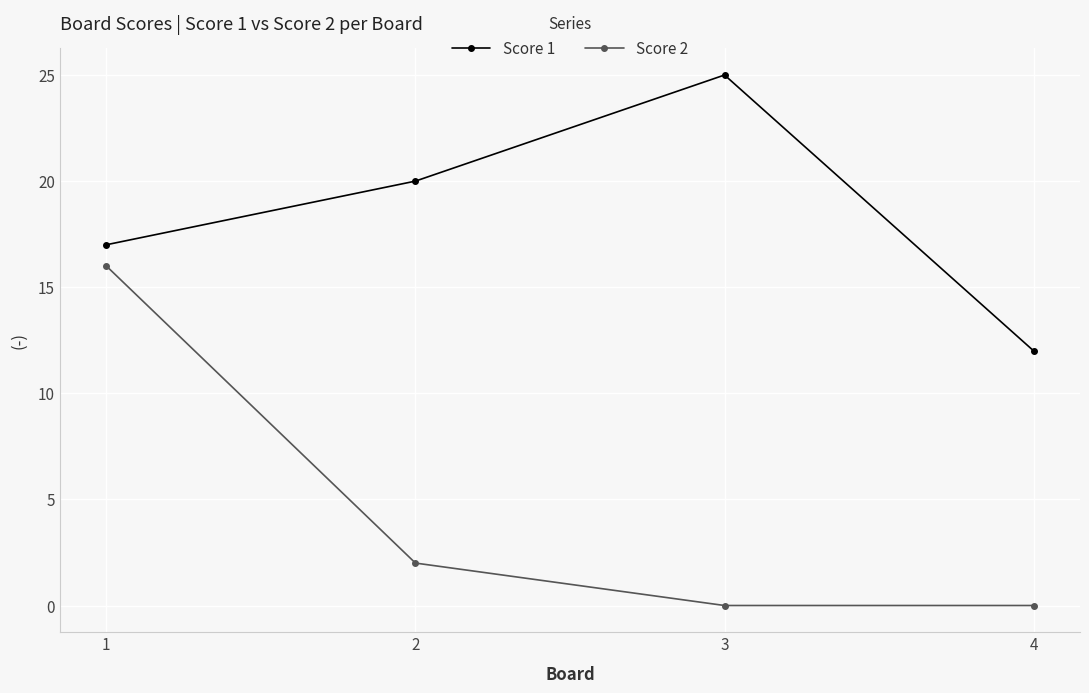

What is the sum of the Score 1 values at 3 and 2?

45